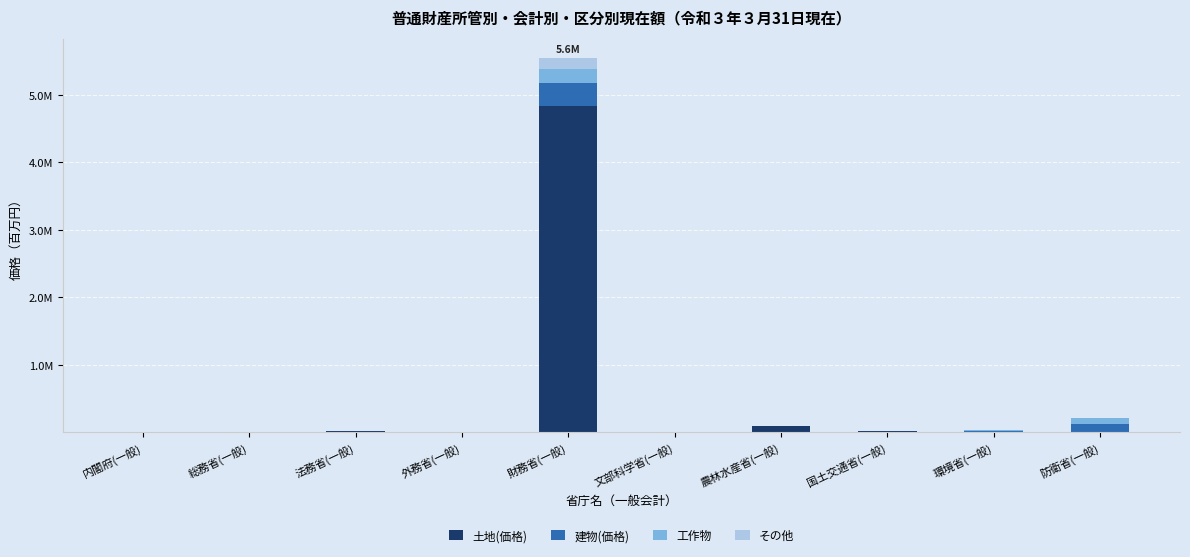

What are all the series names shown in the legend?

土地(価格), 建物(価格), 工作物, その他